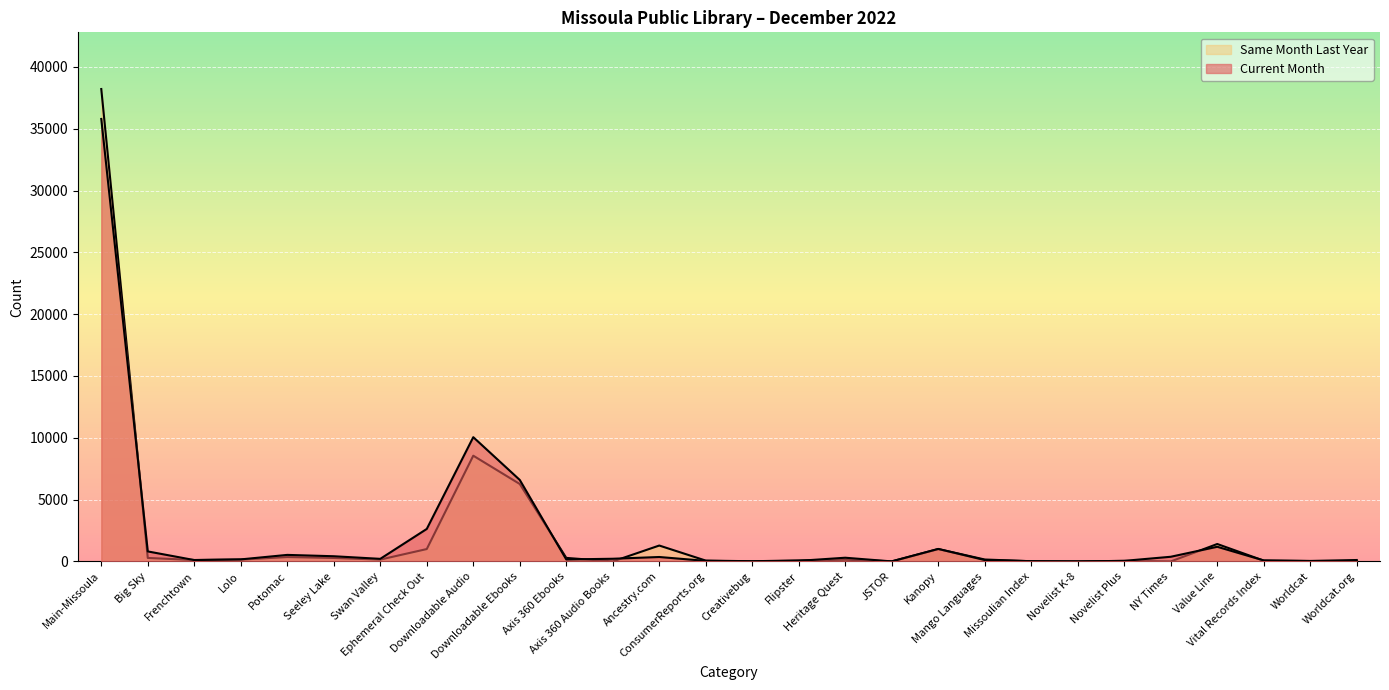

At how many categories does at least one series exceed 24402?

1